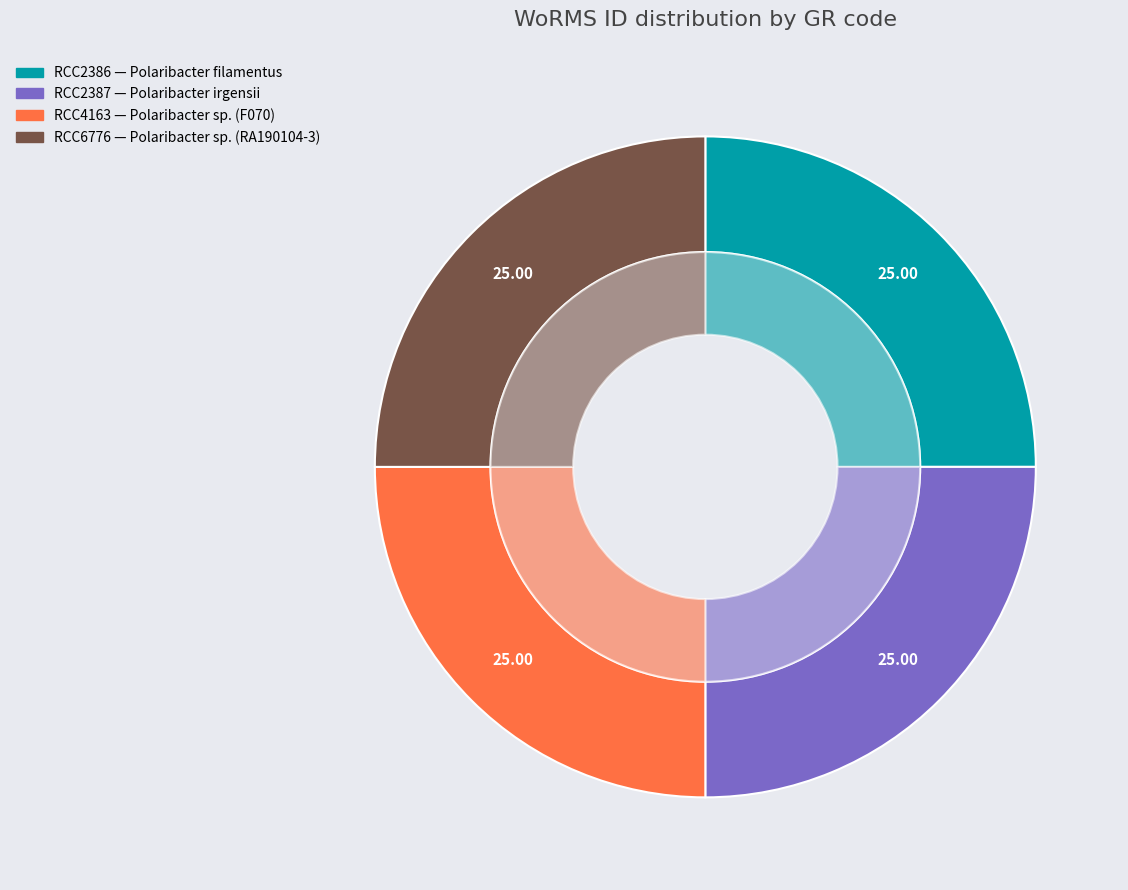

Does RCC2387 represent more than half of the total?

No